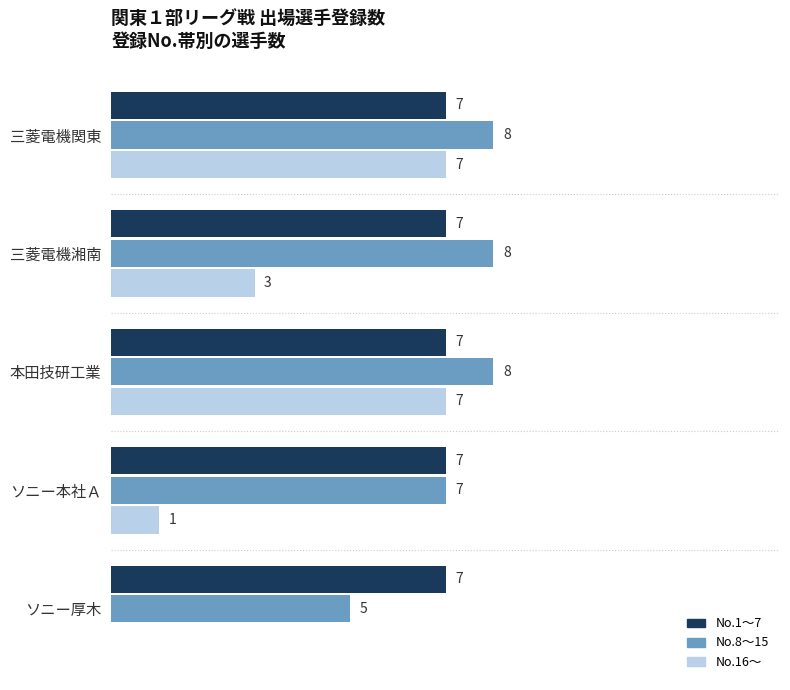

Between 三菱電機関東 and 三菱電機湘南, which series saw the biggest shift?

No.16〜